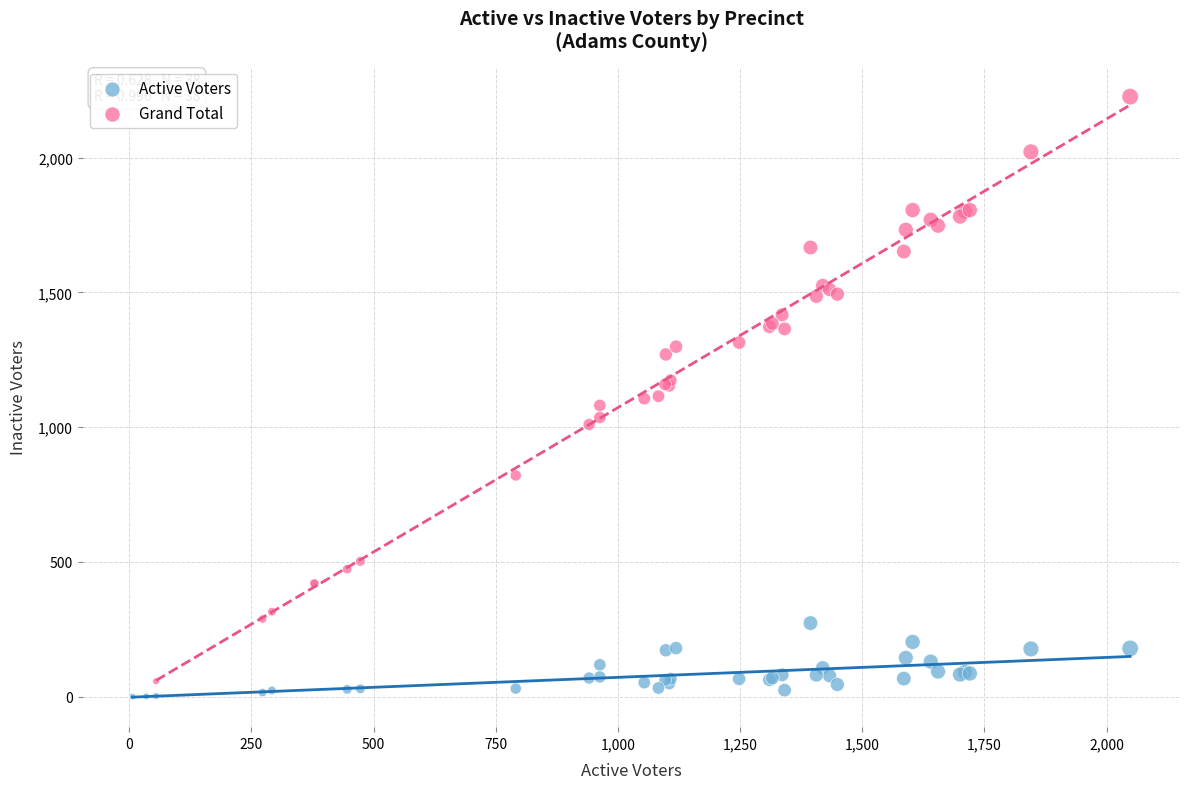

Which series contains the highest Y value?

Grand Total